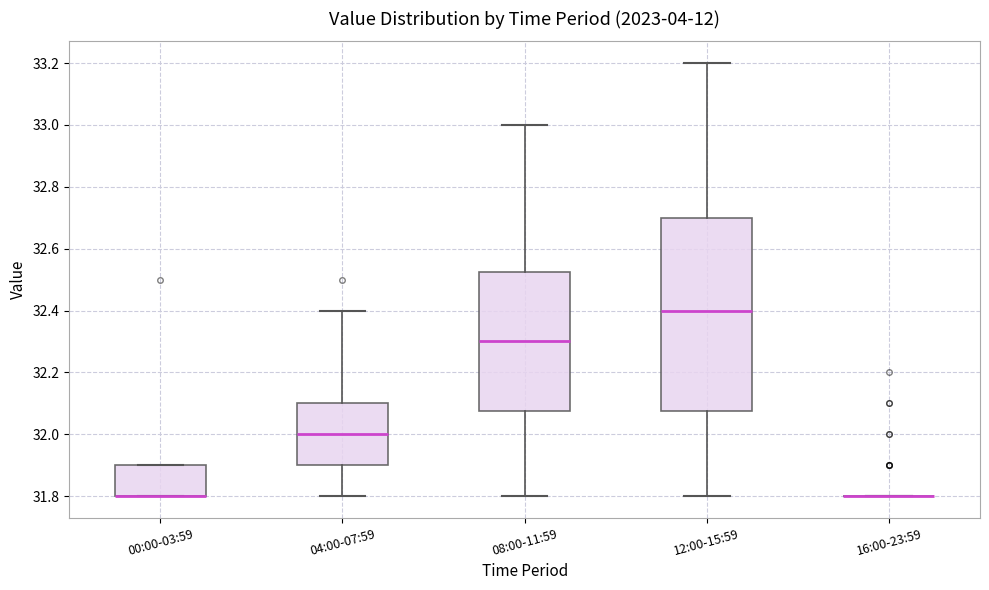

Reading left to right, read every box against the y-axis: the position of its median line, the range the box covers, and the ends of its whiskers. The values are not printed on the chart, so give them approximately, as read against the axis.

00:00-03:59: median 31.80 (drawn on the box's lower edge), box 31.80 to 31.90, whiskers 31.80 to 31.90
04:00-07:59: median 32.00, box 31.90 to 32.10, whiskers 31.80 to 32.40
08:00-11:59: median 32.30, box 32.08 to 32.52, whiskers 31.80 to 33.00
12:00-15:59: median 32.40, box 32.08 to 32.70, whiskers 31.80 to 33.20
16:00-23:59: box collapsed to a line at 31.80, whiskers 31.80 to 31.80